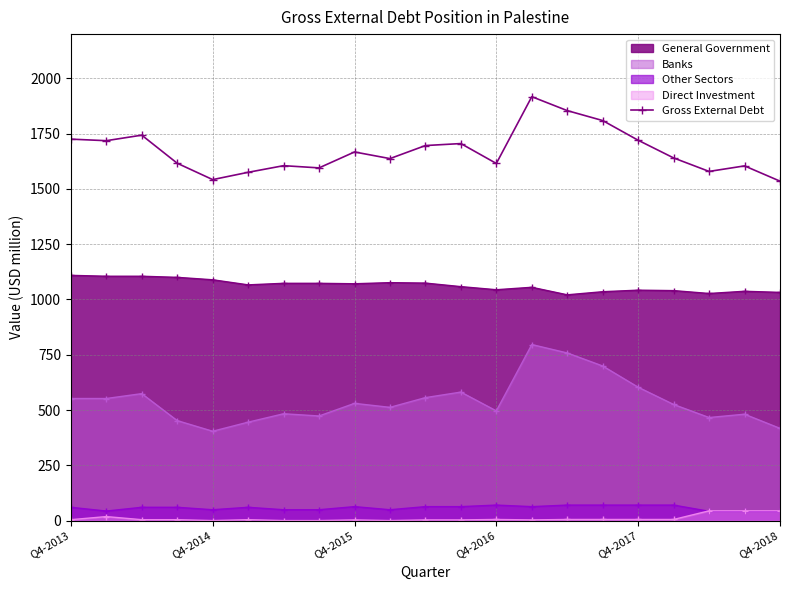

What is the approximate value at Q4-2016, to the nearest 50?

1600